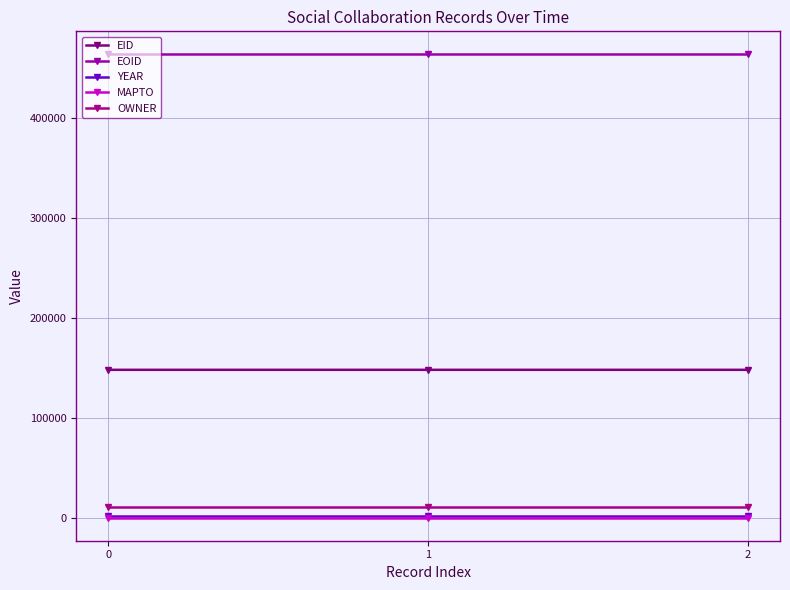

What is the value of the EID point at the 1st from the left?

147987